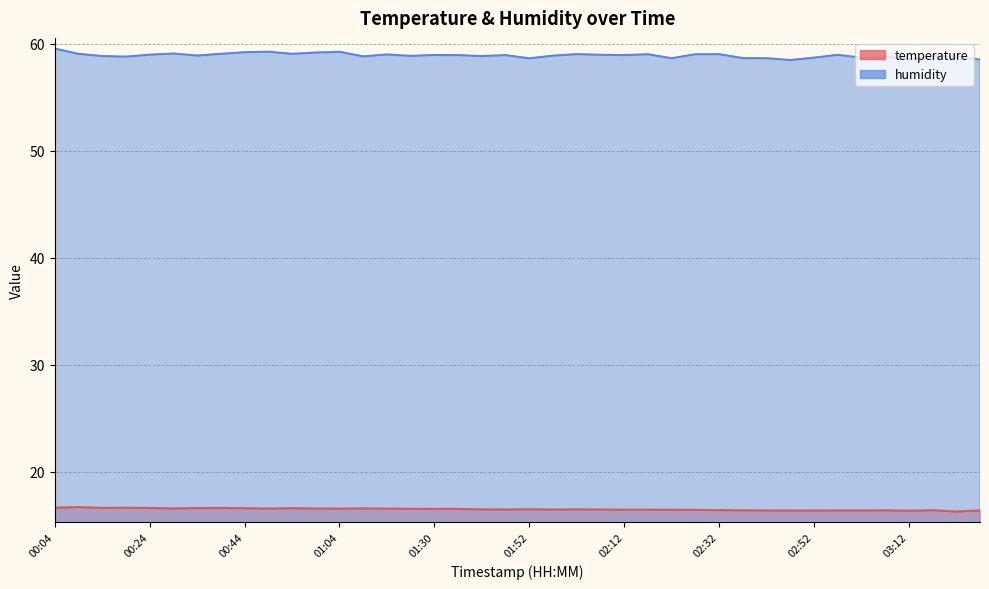

What is the average value of the temperature series?

16.5